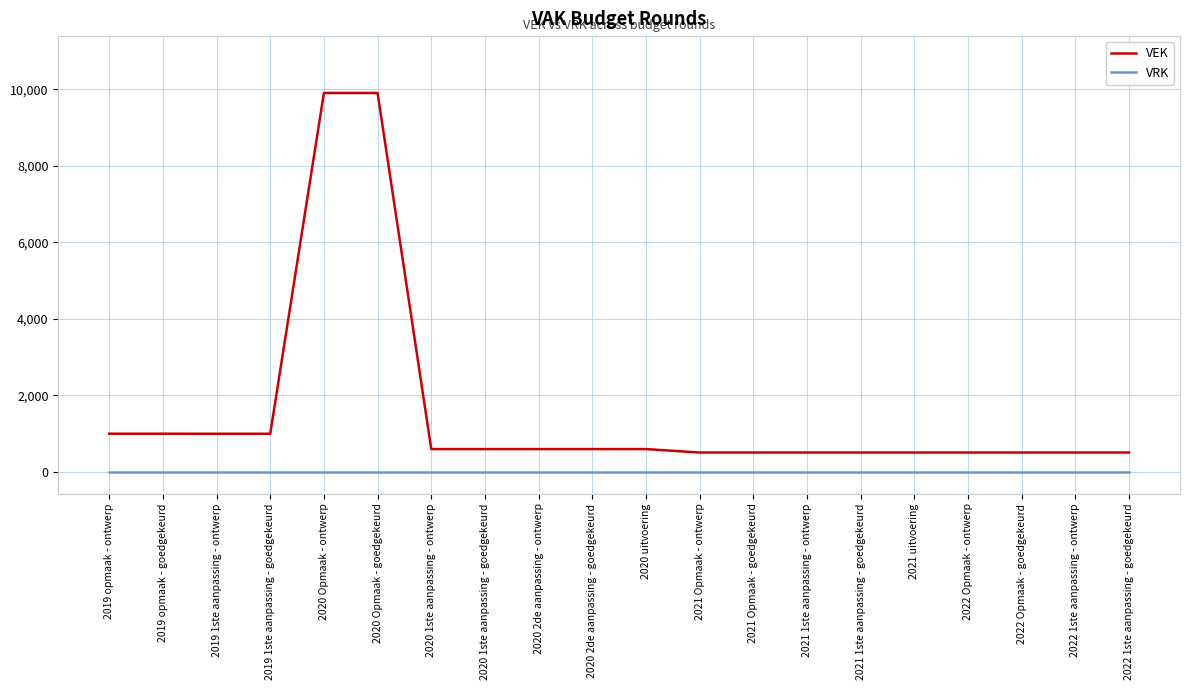

What is the sum of the VEK values at 2020 uitvoering and 2021 1ste aanpassing - goedgekeurd?

1108